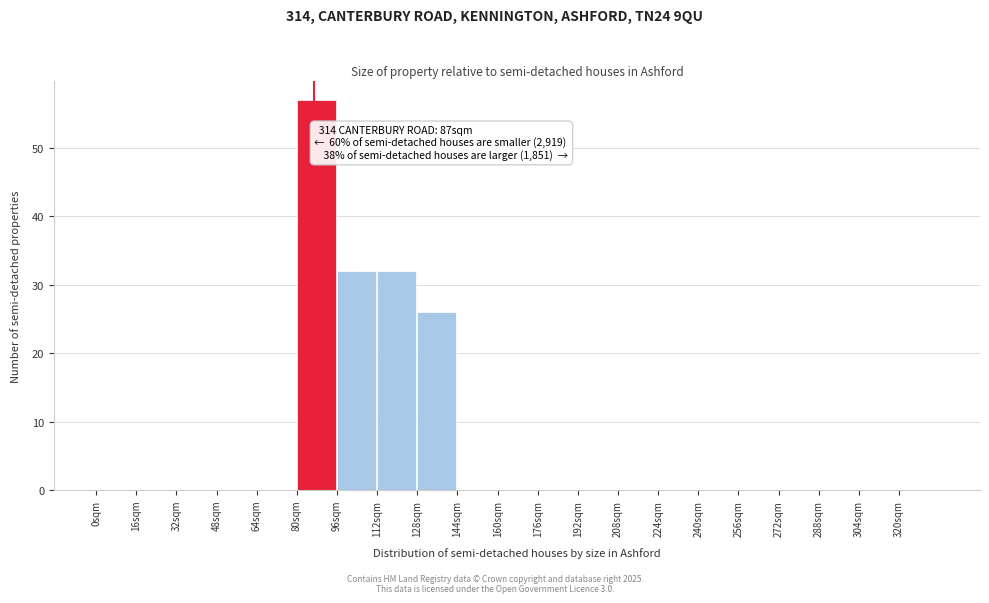

Which range on the x-axis has the tallest bar?

80 to 96